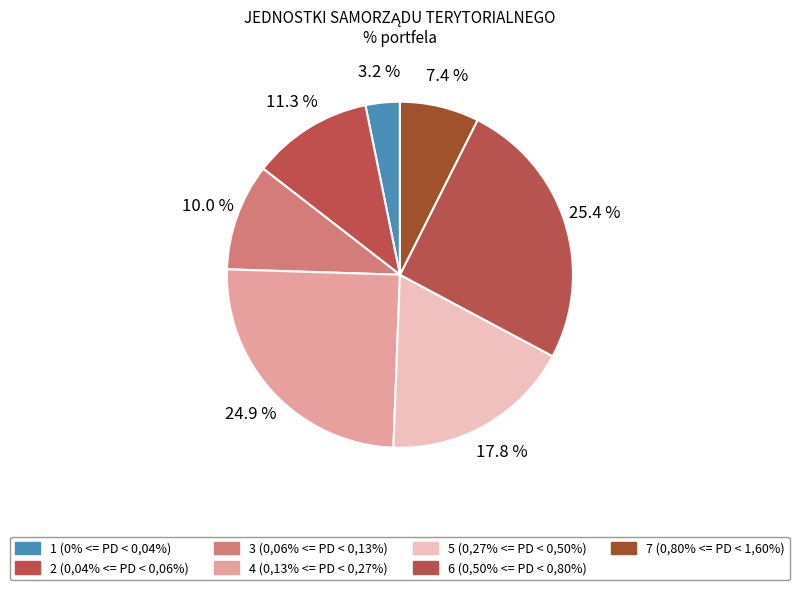

Which category has the smallest portion of the pie?

1 (0% <= PD < 0,04%)